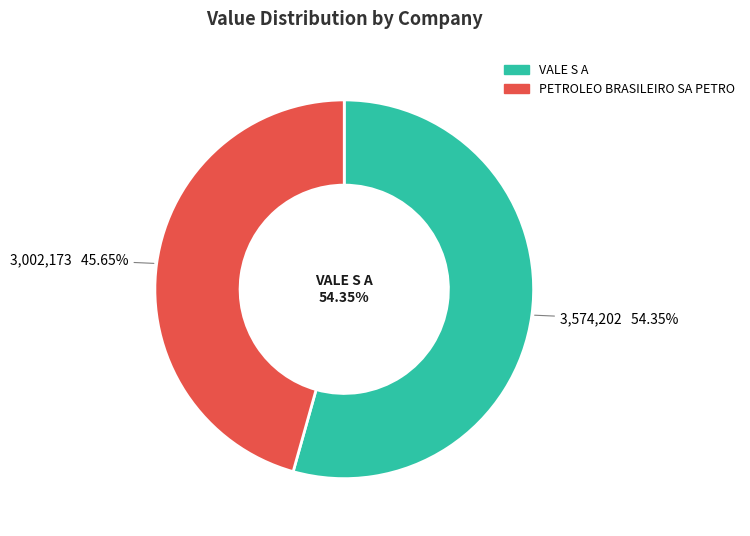

What percentage do PETROLEO BRASILEIRO SA PETRO and VALE S A together represent?

100.0%